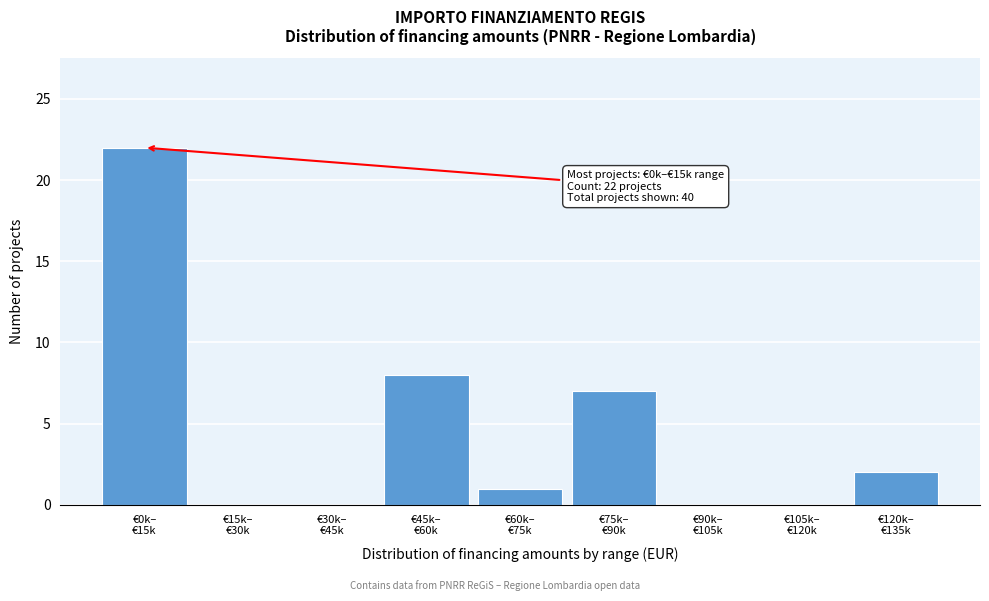

What is the maximum value shown in the chart?

22